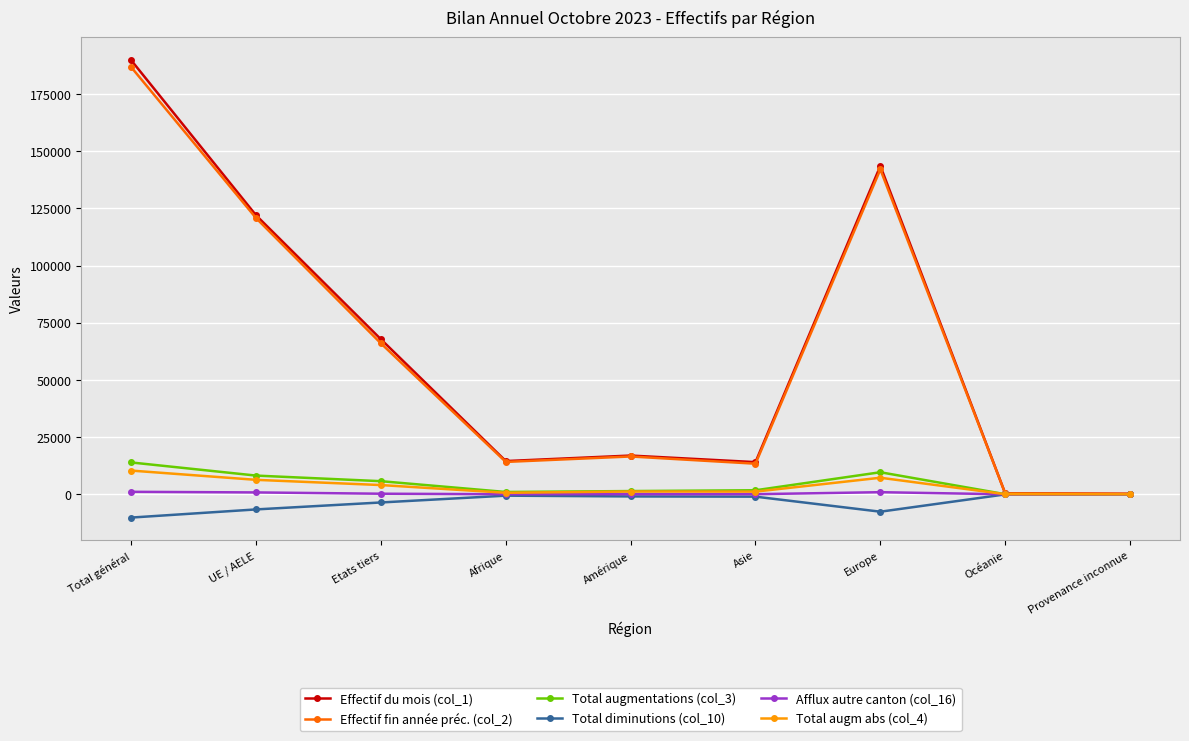

The value of Effectif fin année préc. (col_2) at Asie is 13383. True or false?

True